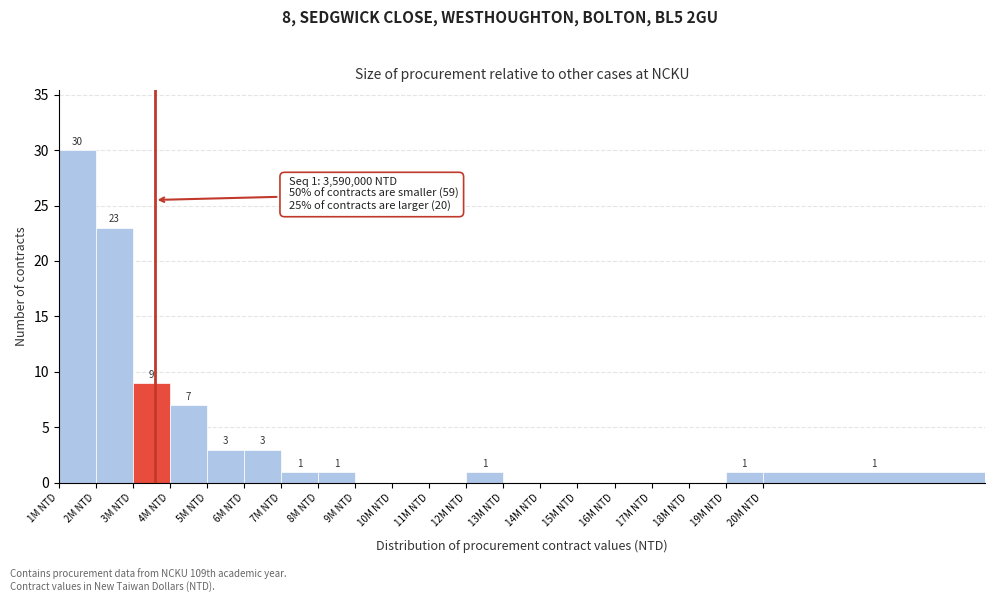

Reading right to left, what are all the values shown in this chart?

20M NTD=1	19M NTD=1	18M NTD=0	17M NTD=0	16M NTD=0	15M NTD=0	14M NTD=0	13M NTD=0	12M NTD=1	11M NTD=0	10M NTD=0	9M NTD=0	8M NTD=1	7M NTD=1	6M NTD=3	5M NTD=3	4M NTD=7	3M NTD=9	2M NTD=23	1M NTD=30